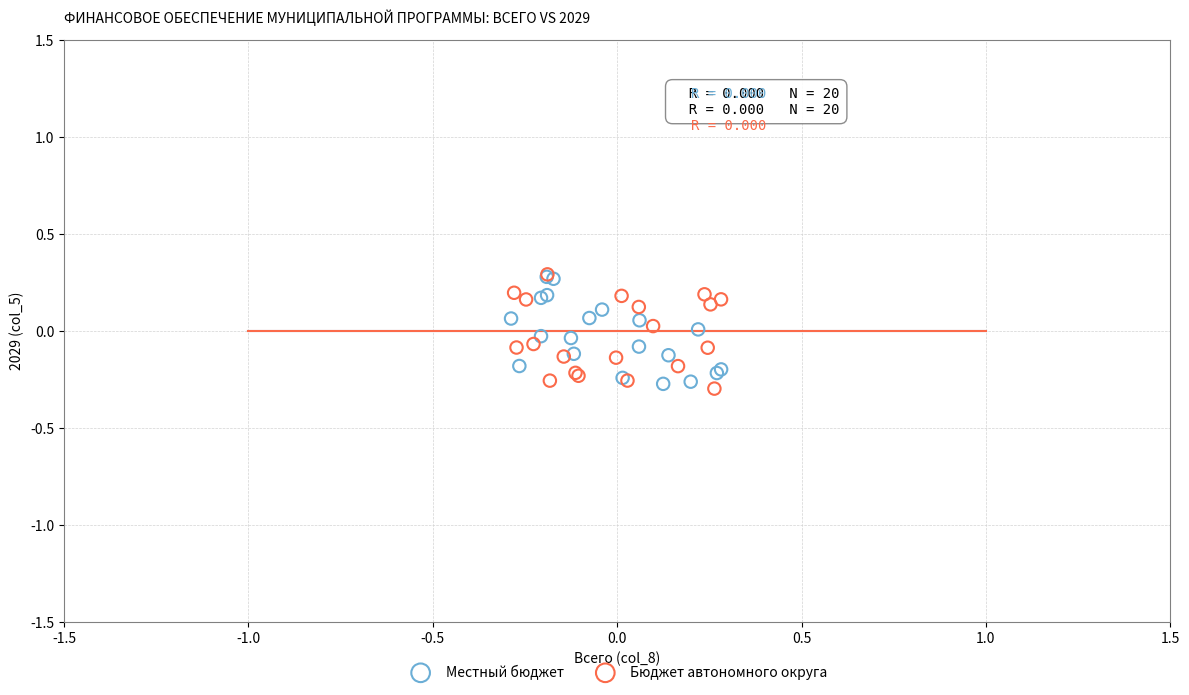

Which series reaches the minimum Y coordinate?

Бюджет автономного округа